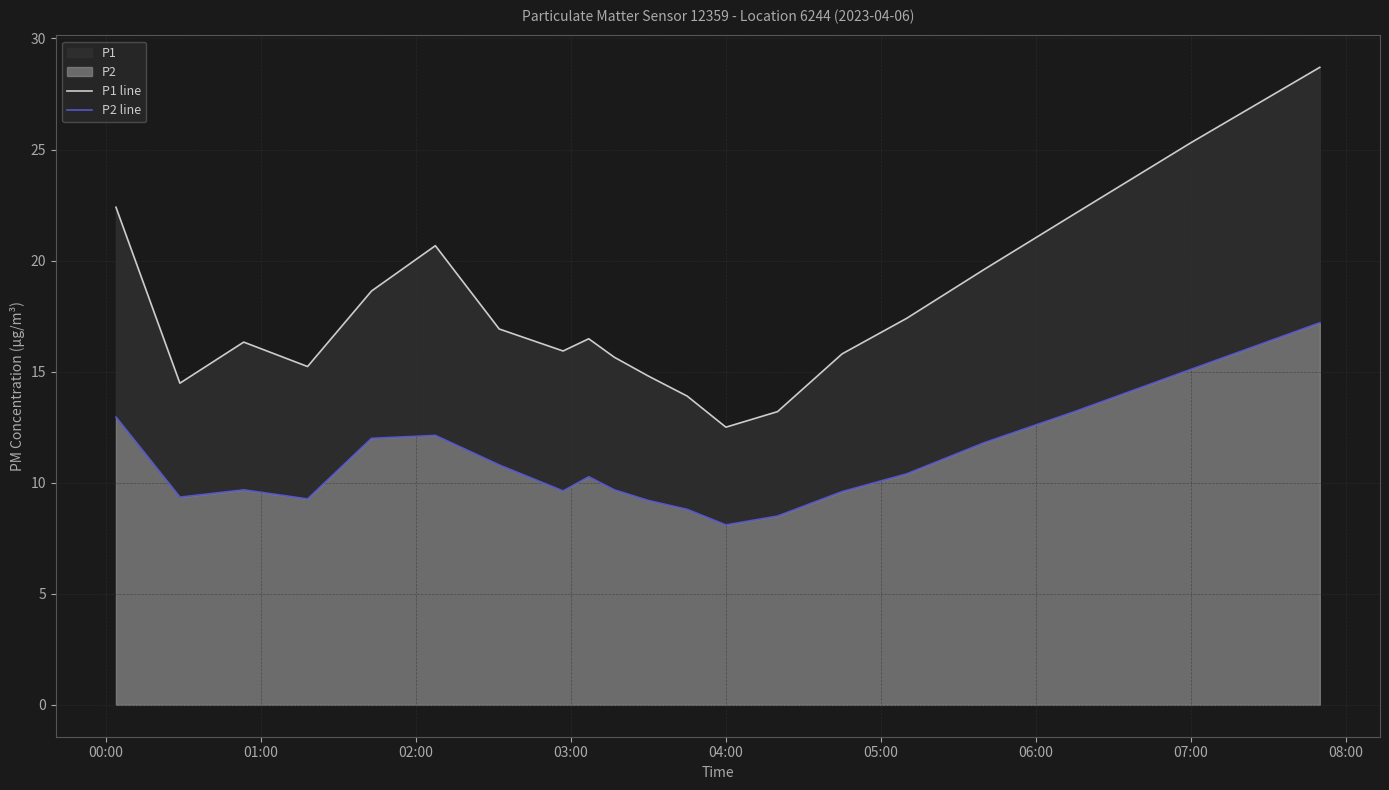

True or false: P2 line and P1 line cross at least once.

False